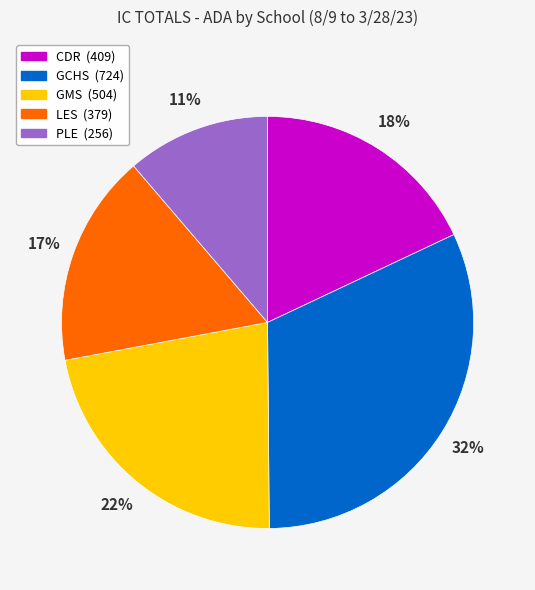

What is the ratio of the value at LES to the value at PLE?

1.5